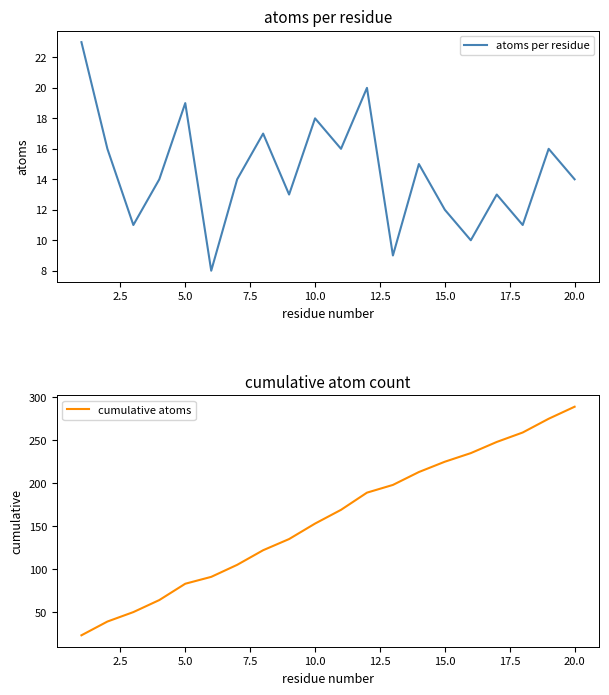

List the series in order of their peak value, lowest first.

atoms per residue, cumulative atoms